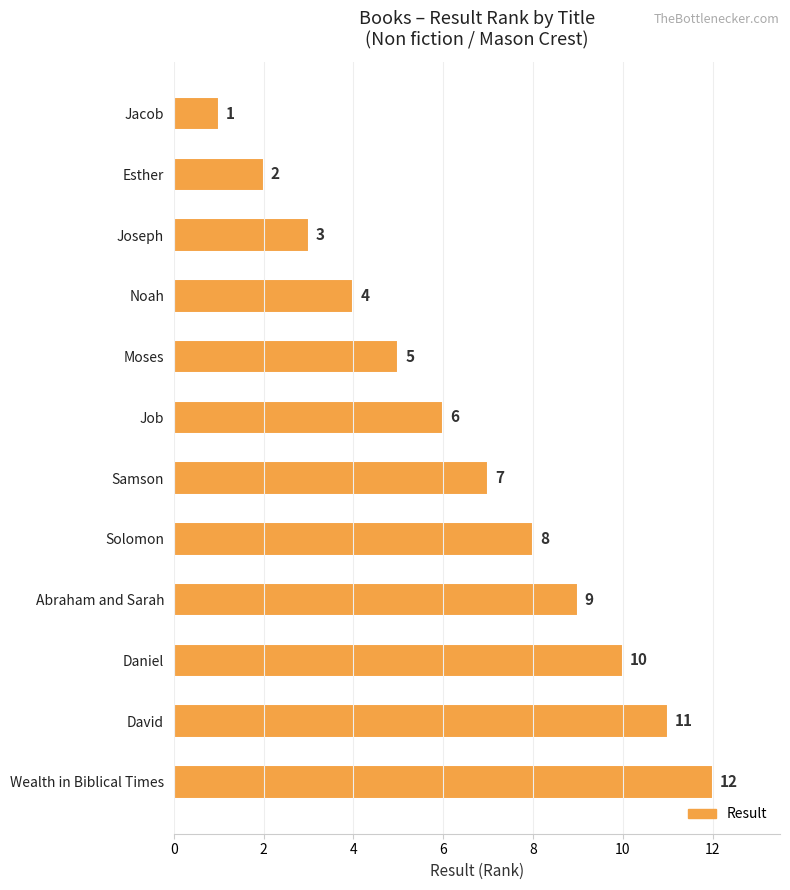

What is the greatest value displayed?

12